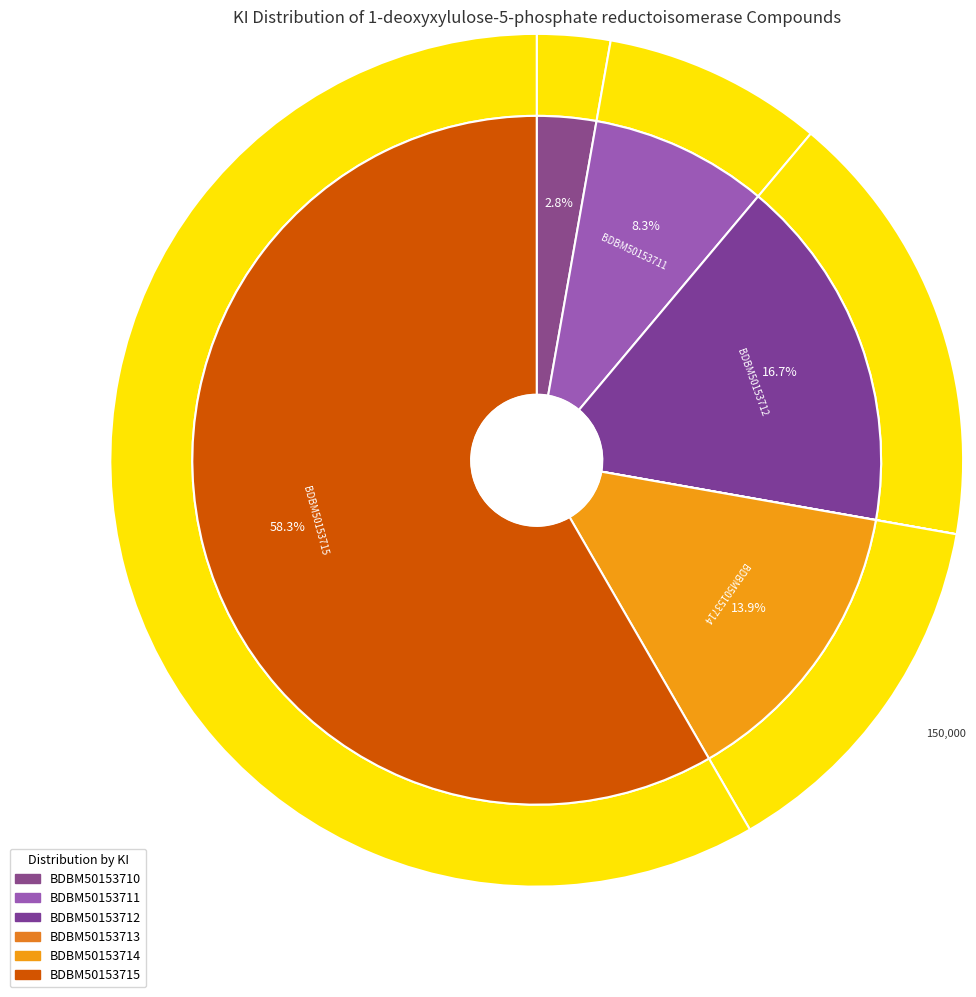

Does any single category account for the majority?

Yes